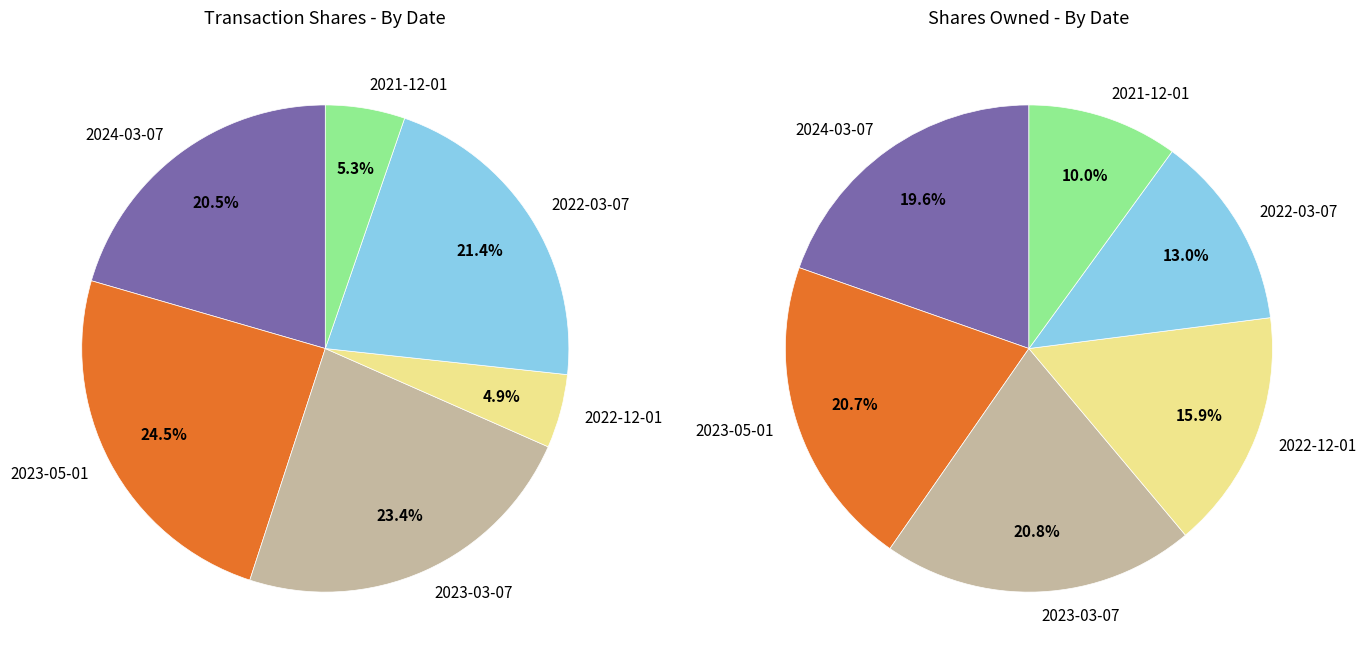

Count the number of slices in the pie.

6